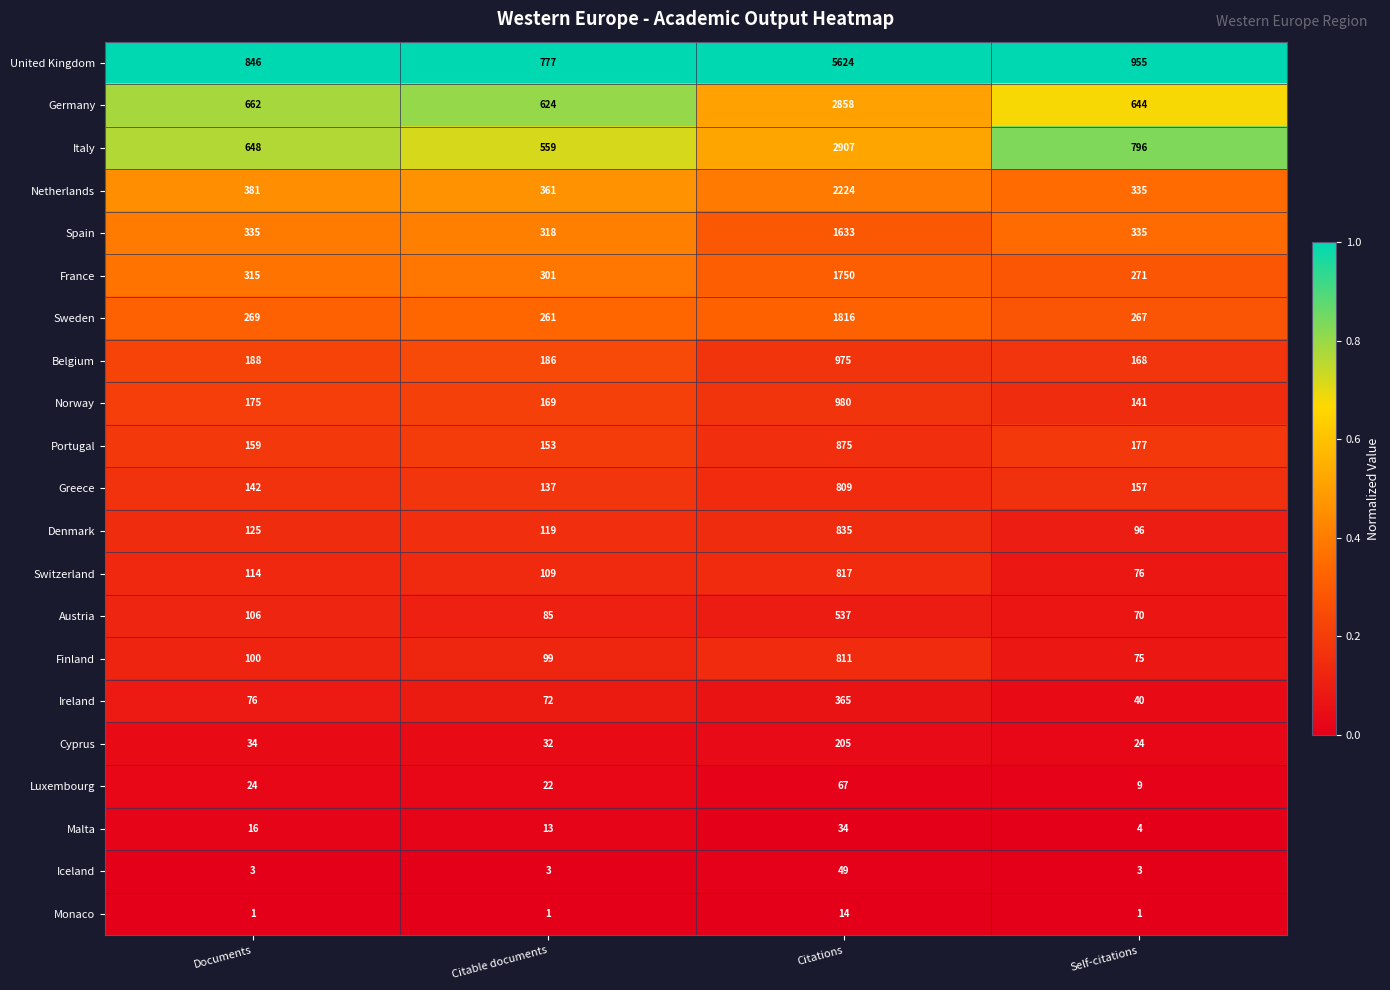

Which series changed the most between Citations and Self-citations?

United Kingdom